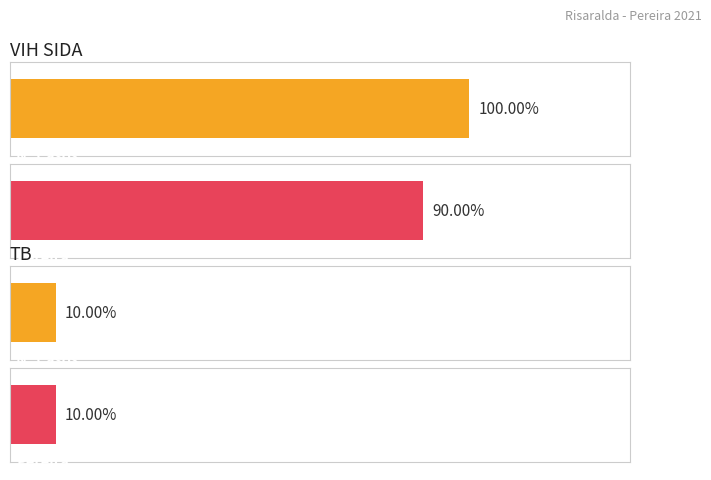

At which label is Nº Casos closest to 5?

TB